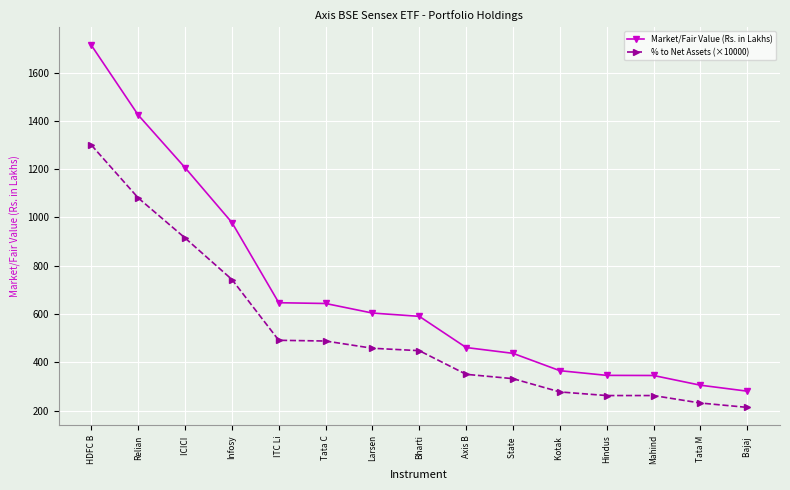

How many lines are shown in the chart?

2